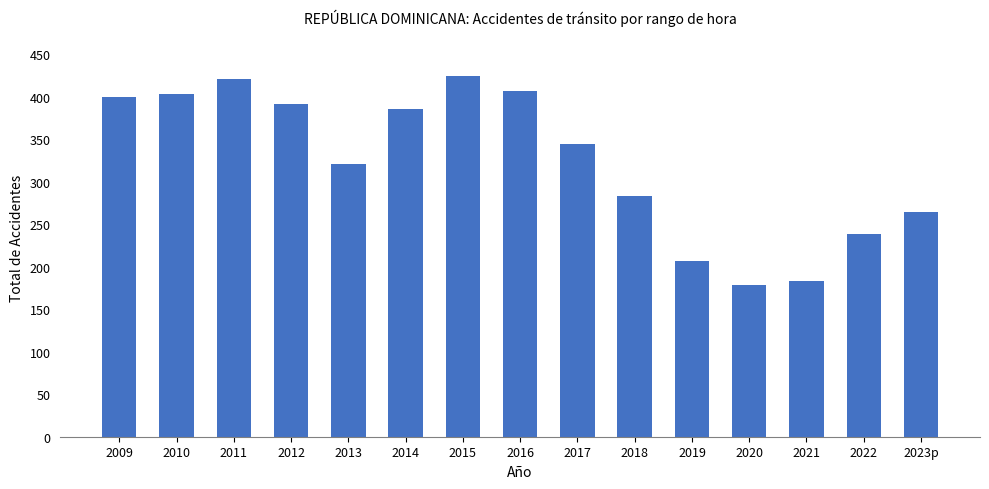

What is the difference between the values at 2009 and 2010?

3